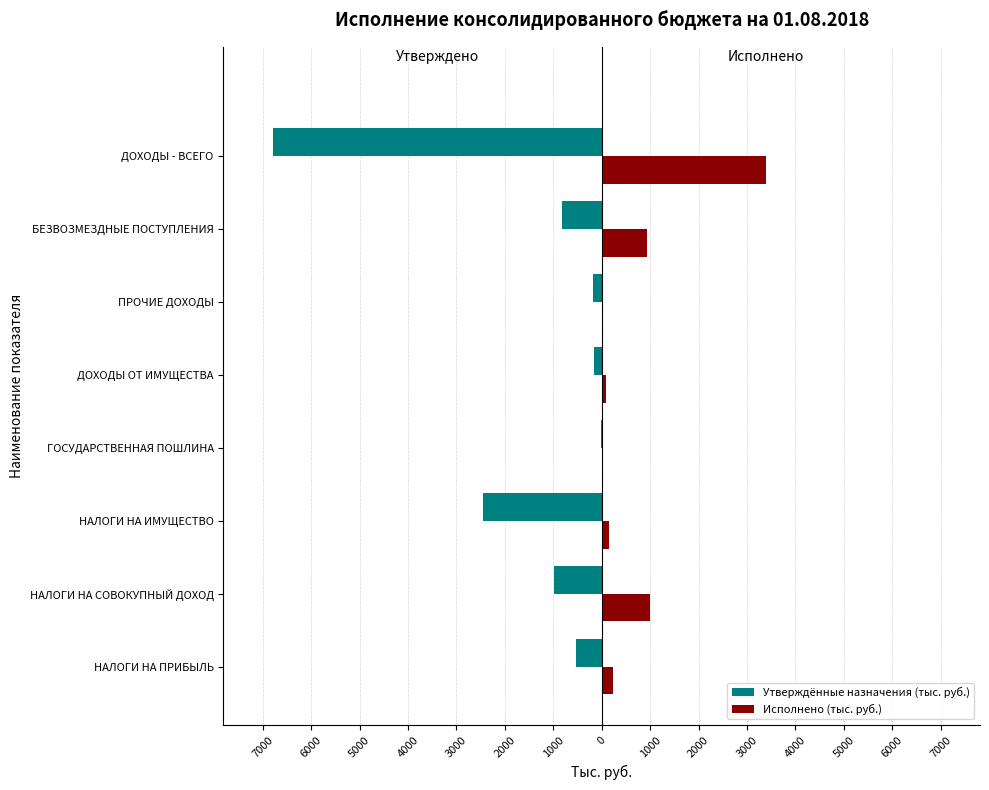

What are all the series names shown in the legend?

Утверждённые назначения (тыс. руб.), Исполнено (тыс. руб.)